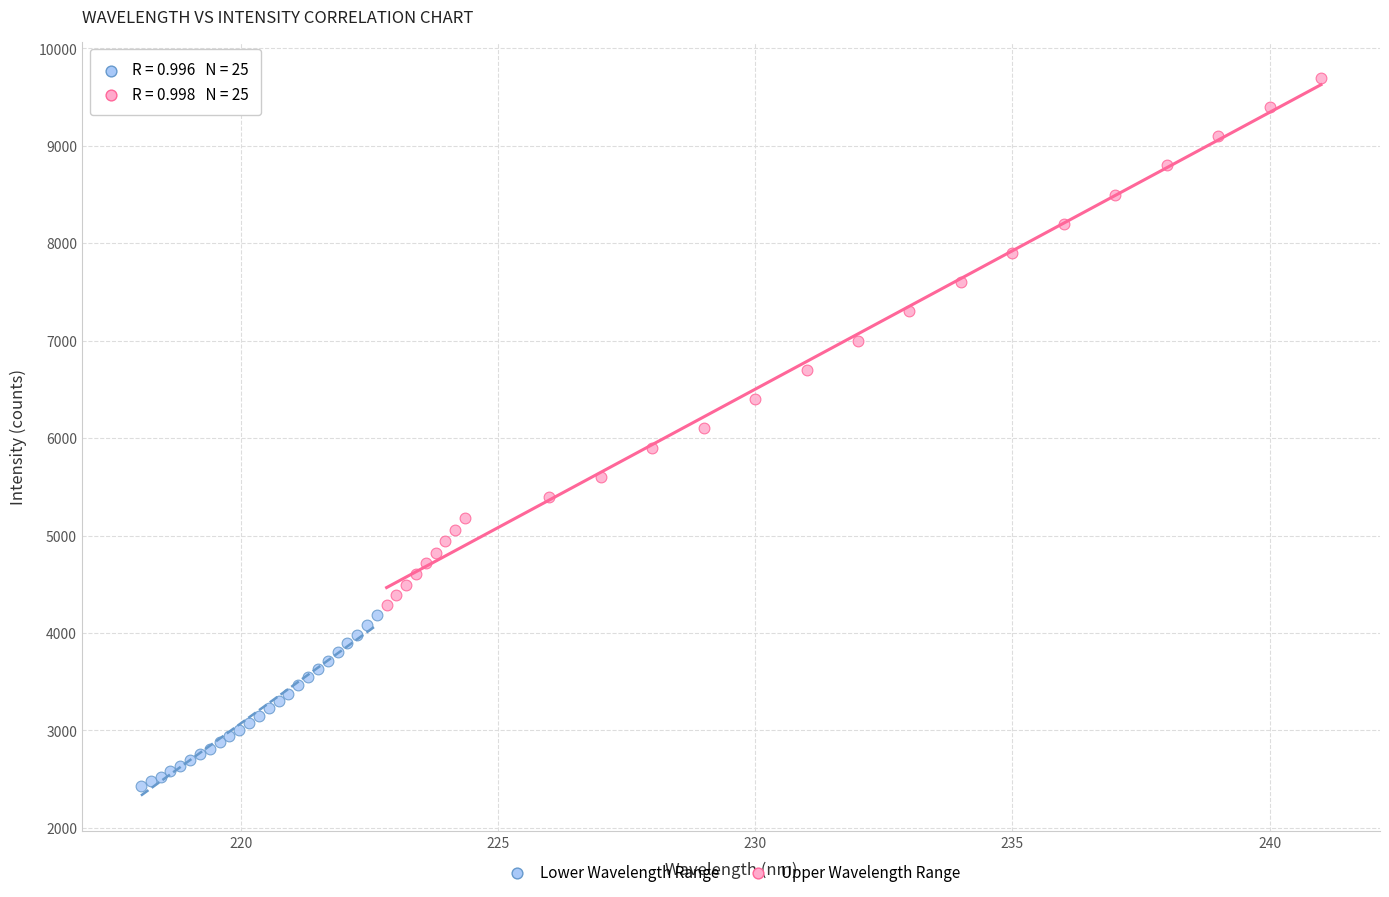

Which series reaches the minimum Y coordinate?

Lower Wavelength Range